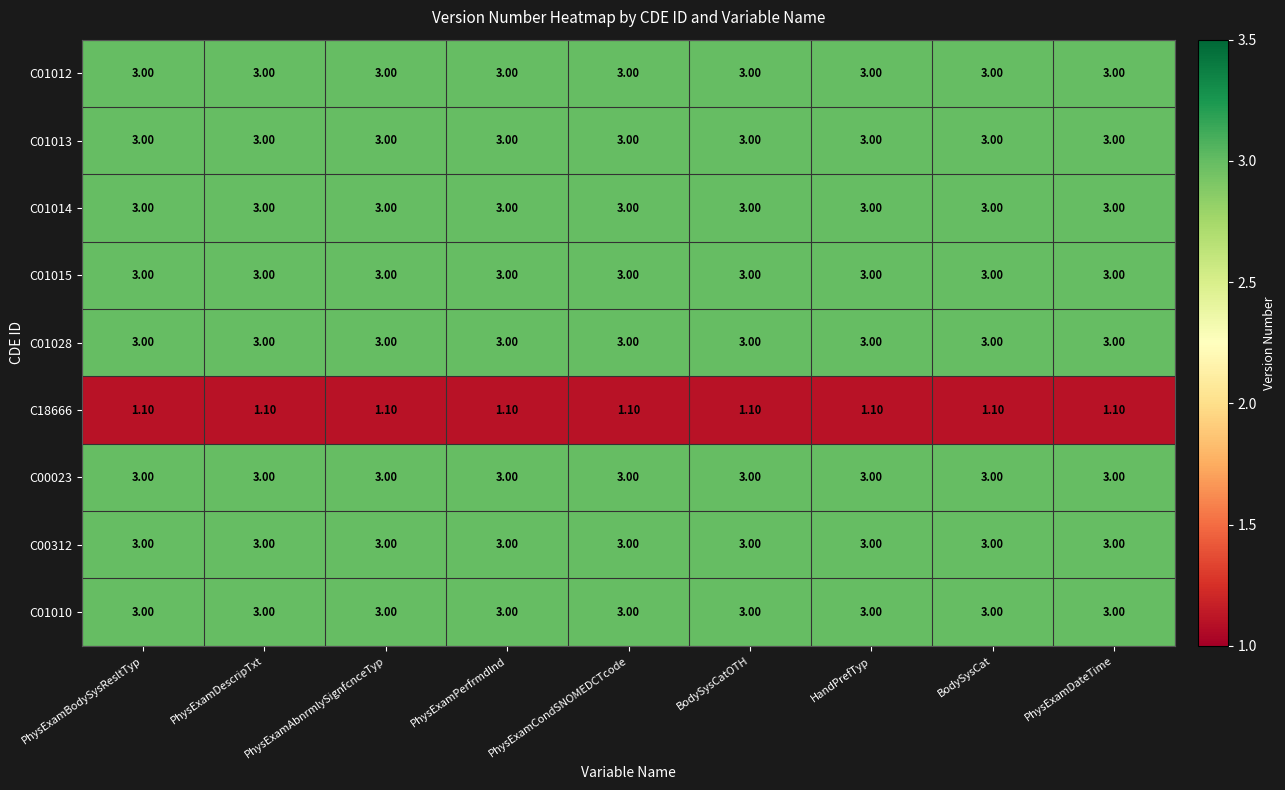

What is the sum of the C01012 values at BodySysCatOTH and PhysExamPerfrmdInd?

6.0